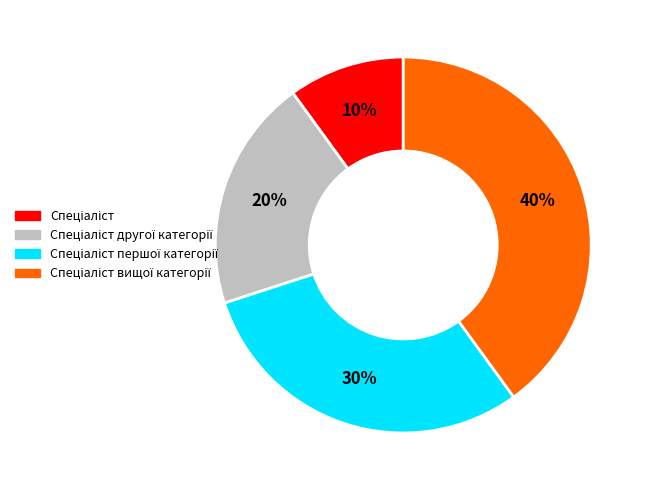

Is there any slice that represents more than half of the pie?

No